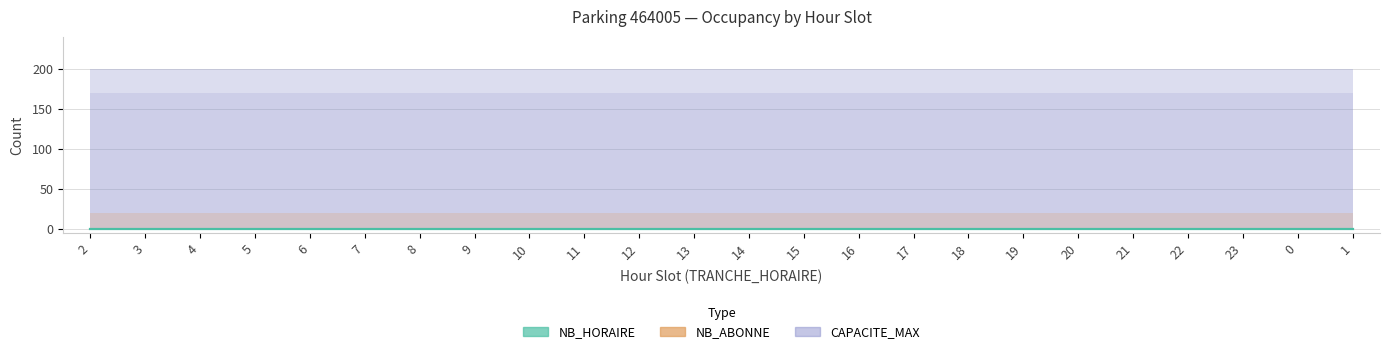

List the labels in order of NB_HORAIRE value, smallest first.

2, 3, 4, 5, 6, 7, 8, 9, 10, 11, 12, 13, 14, 15, 16, 17, 18, 19, 20, 21, 22, 23, 0, 1